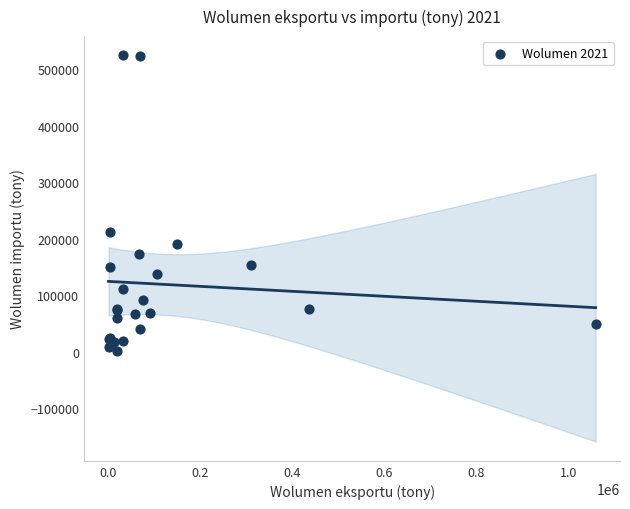

What Y value in the scatter plot is closest to 263039?

212204.8